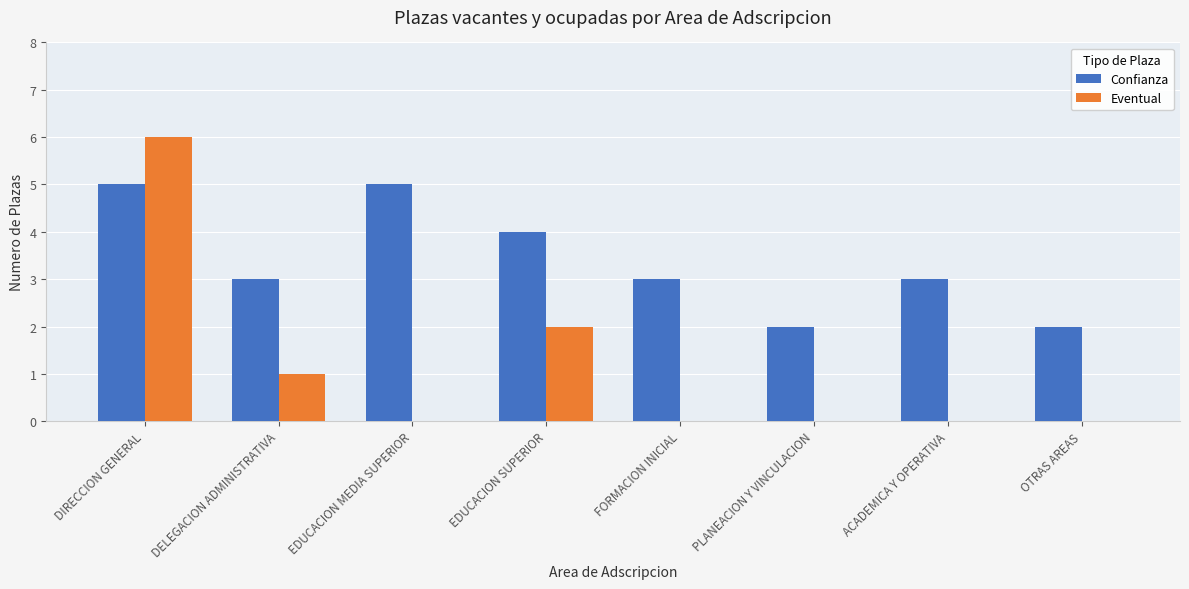

At which category is the sum across all series the highest?

DIRECCION GENERAL